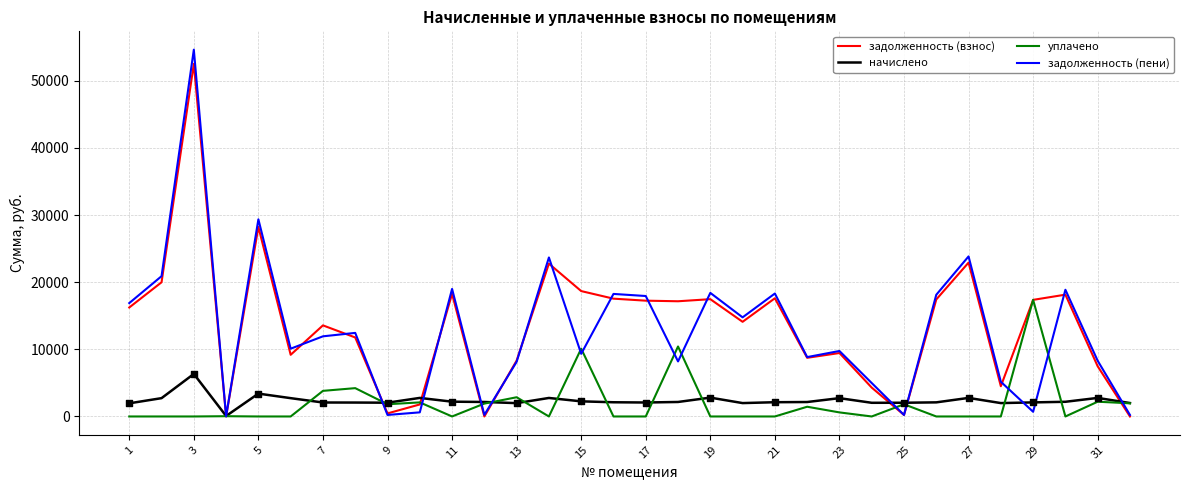

Which series has the largest range (max minus min)?

задолженность (пени)